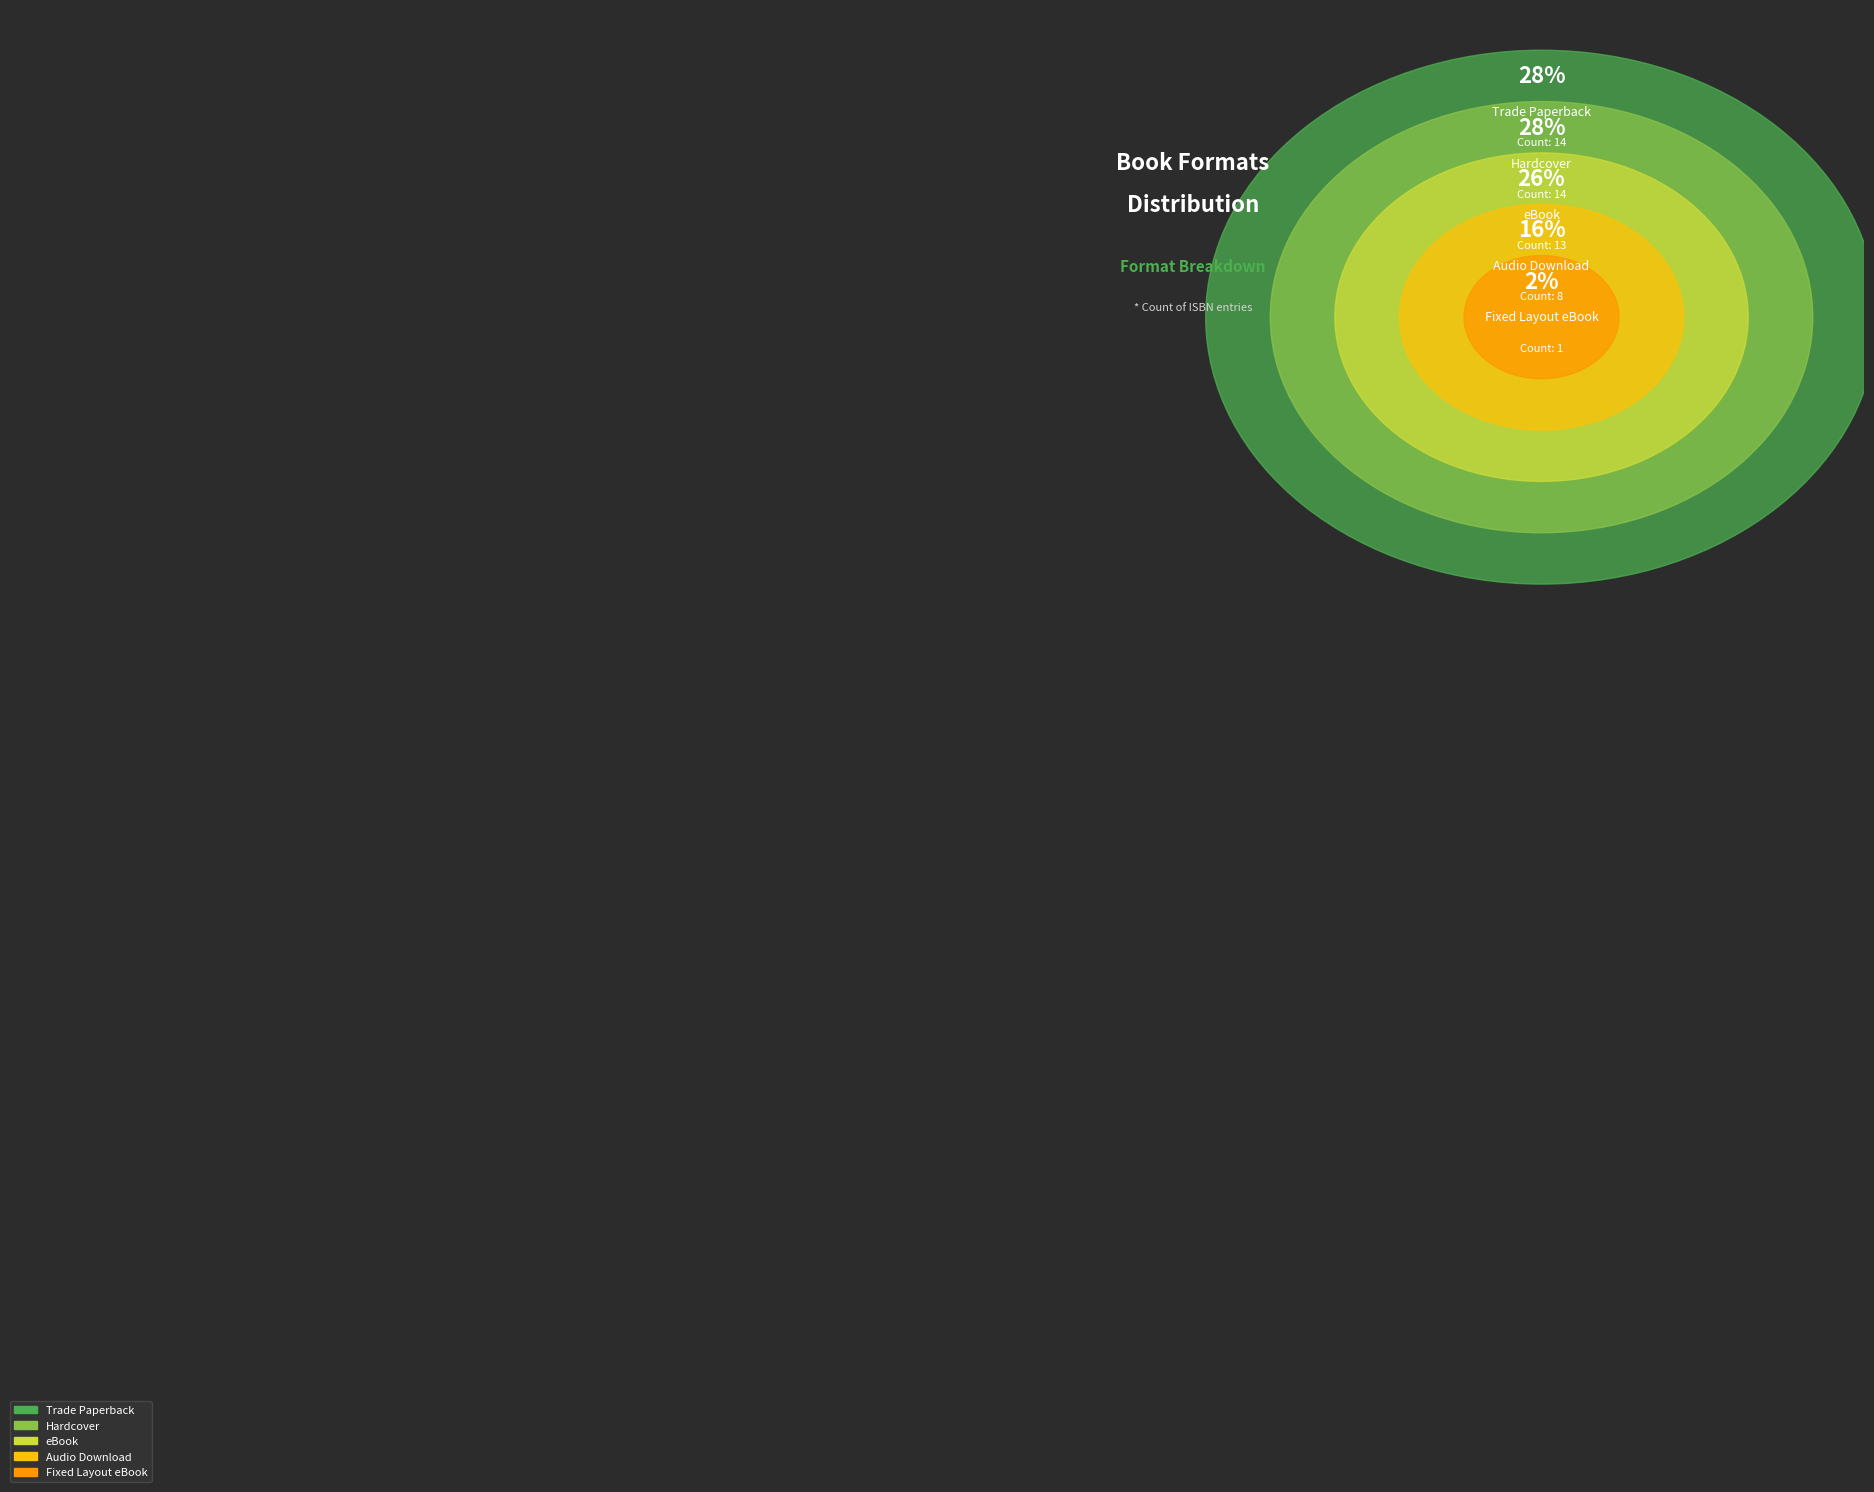

Is the sum of Hardcover and Audio Download greater than half?

No